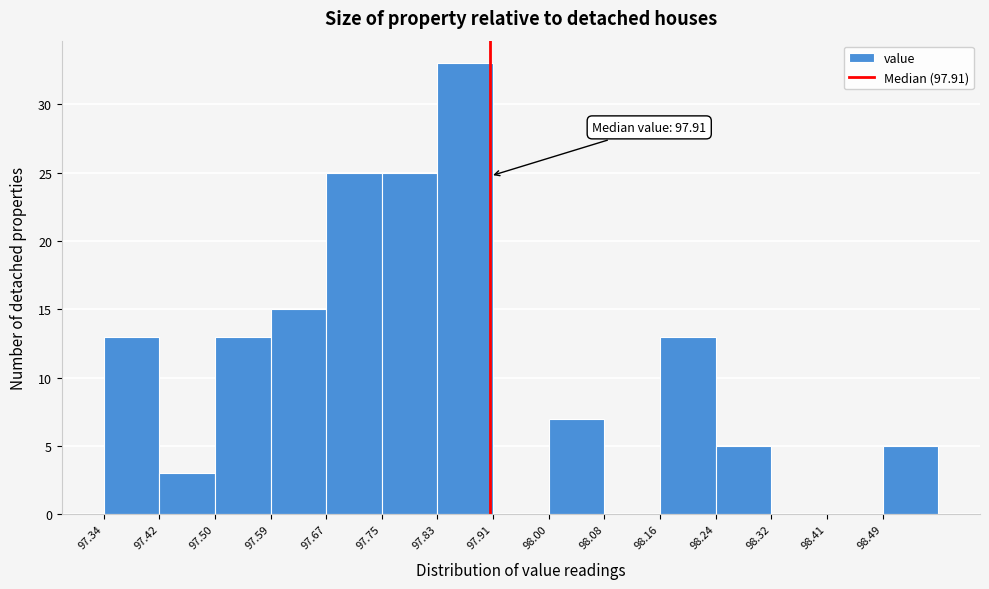

Which range on the x-axis has the tallest bar?

97.832 to 97.914